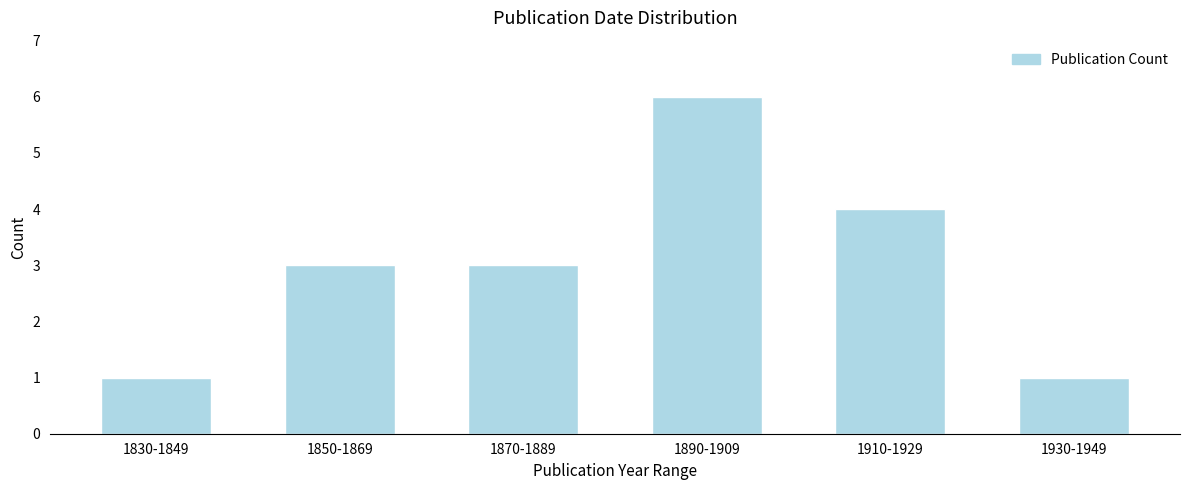

Reading left to right, list all the values displayed in this chart.

1830-1849=1	1850-1869=3	1870-1889=3	1890-1909=6	1910-1929=4	1930-1949=1